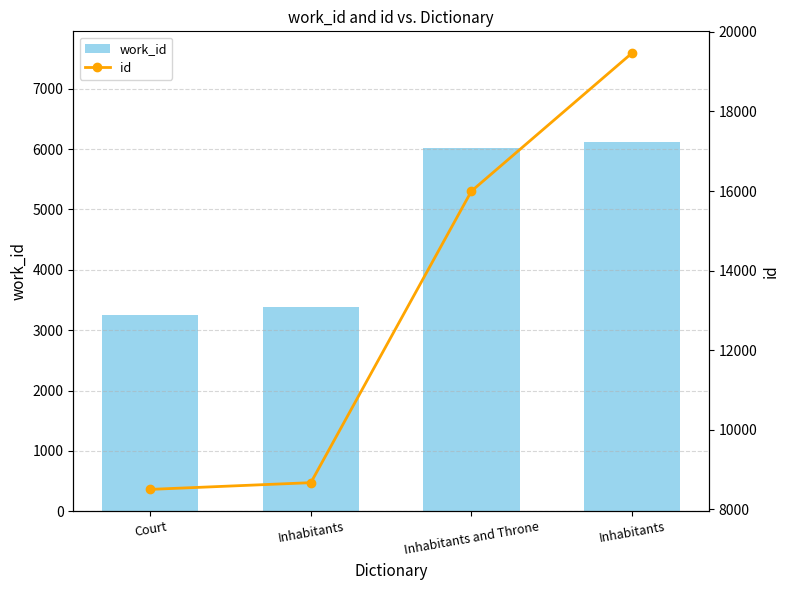

Which series has the largest total across all categories?

id